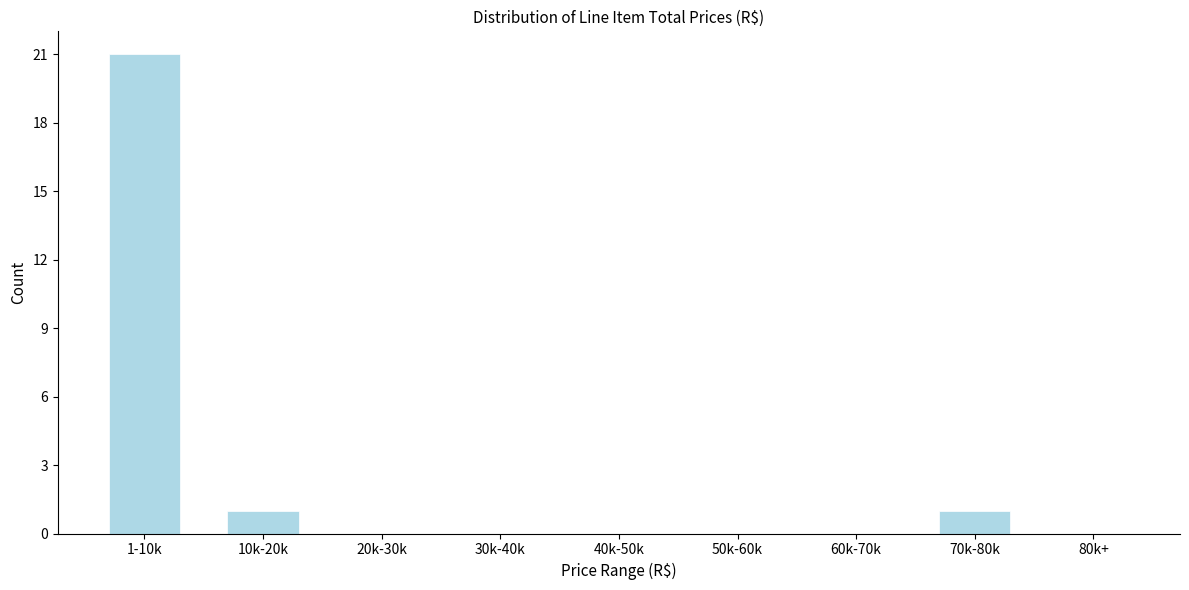

Reading left to right, transcribe all the data shown in this chart.

1-10k=21	10k-20k=1	20k-30k=0	30k-40k=0	40k-50k=0	50k-60k=0	60k-70k=0	70k-80k=1	80k+=0